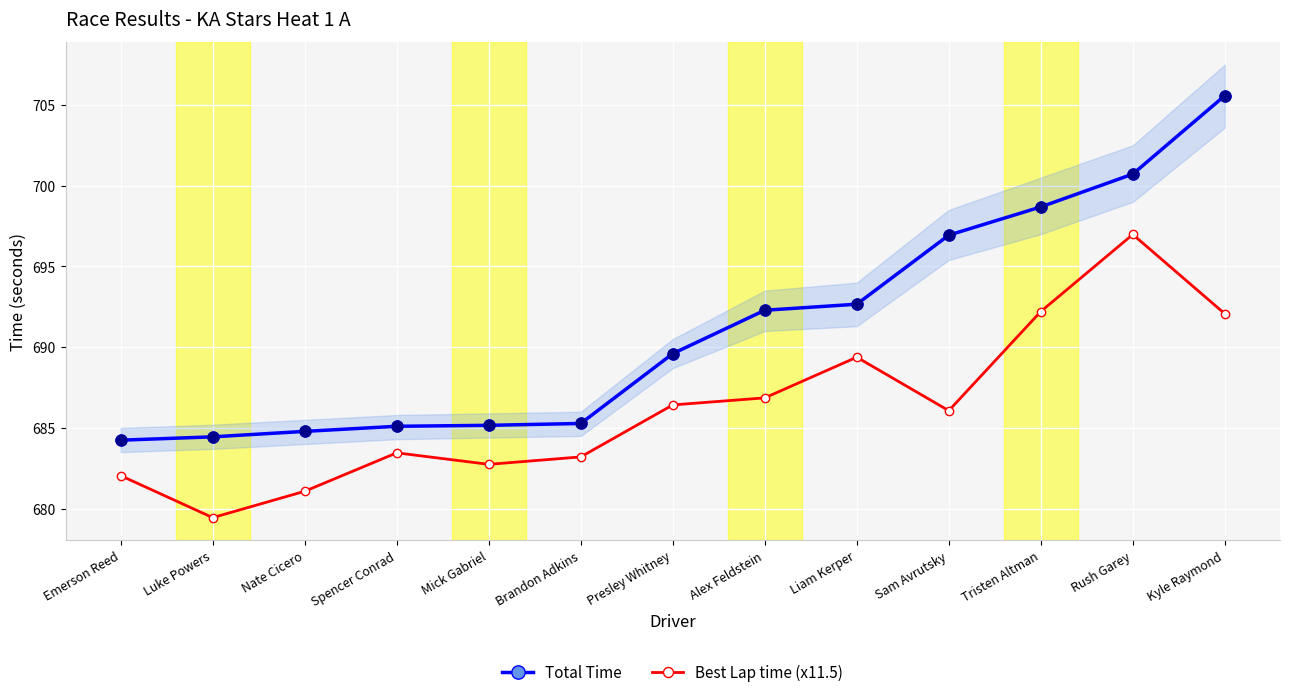

Is the value of Best Lap time (x11.5) at Mick Gabriel greater than the value of Total Time at Spencer Conrad?

No